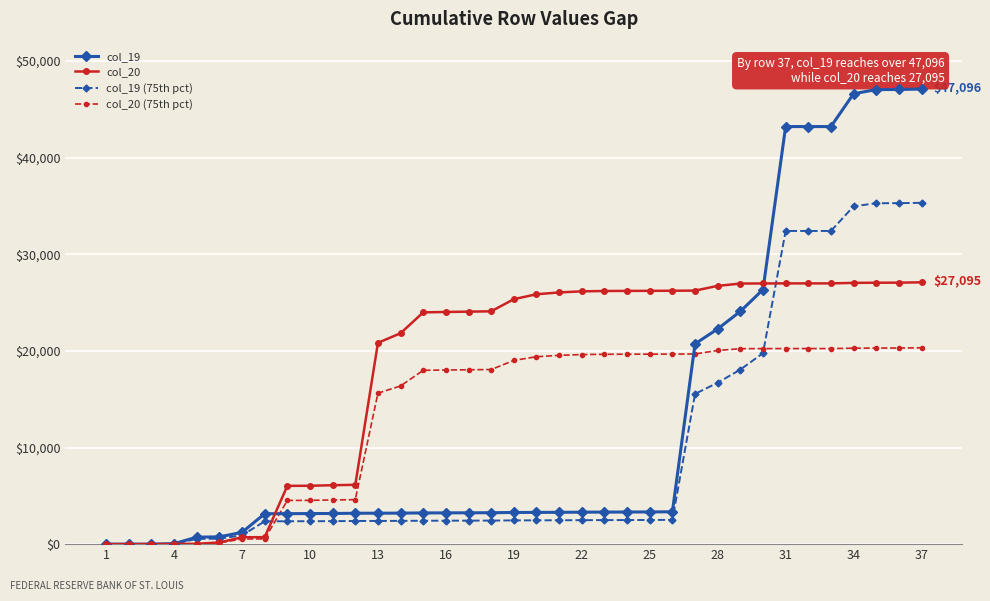

How many distinct data groups are displayed?

4